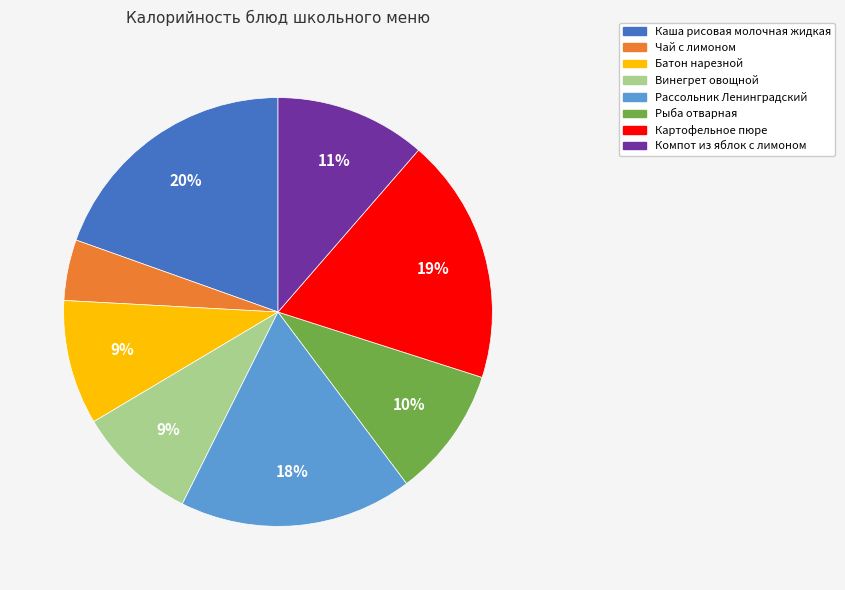

Combined, do Компот из яблок с лимоном and Картофельное пюре account for over 50%?

No